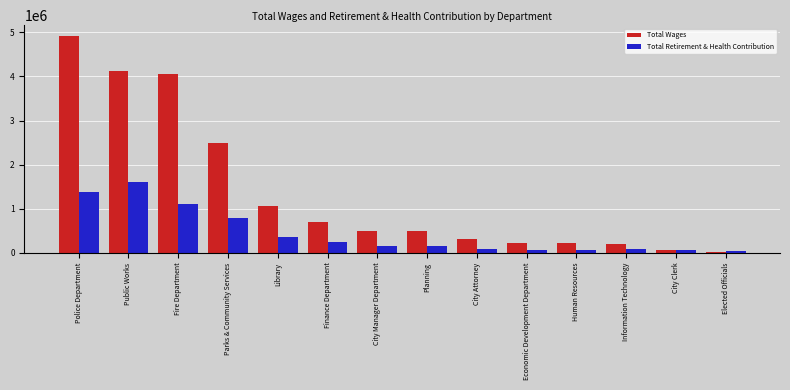

The Total Retirement & Health Contribution series shows 1372355 at Police Department. True or false?

True